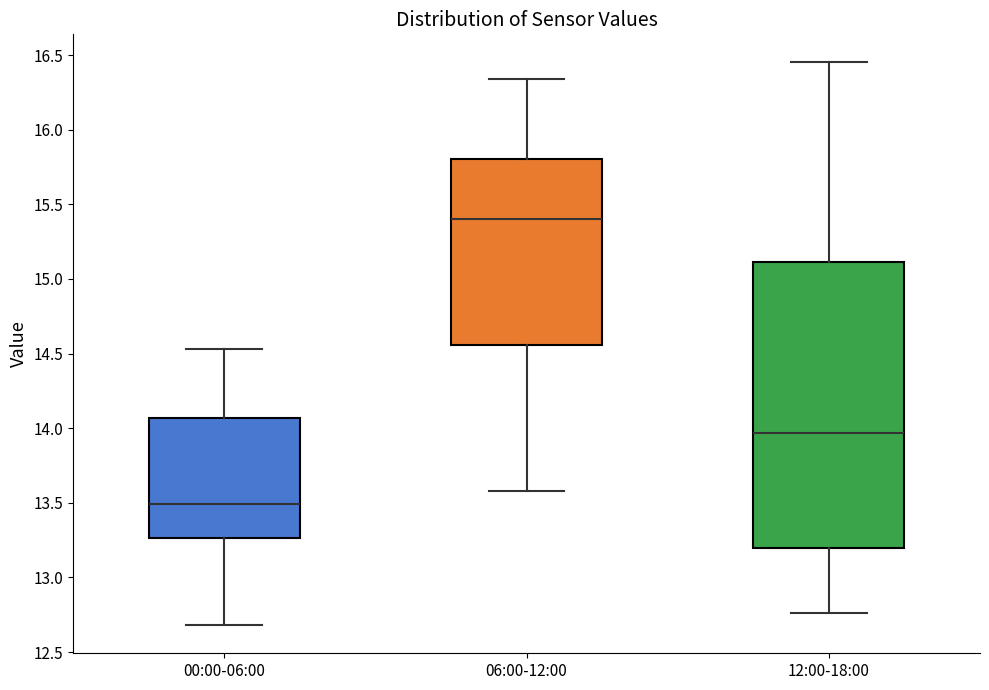

Reading left to right, read every box against the y-axis: the position of its median line, the range the box covers, and the ends of its whiskers. The values are not printed on the chart, so give them approximately, as read against the axis.

00:00-06:00: median 13.50, box 13.25 to 14.05, whiskers 12.70 to 14.55
06:00-12:00: median 15.40, box 14.55 to 15.80, whiskers 13.60 to 16.35
12:00-18:00: median 13.95, box 13.20 to 15.10, whiskers 12.75 to 16.45